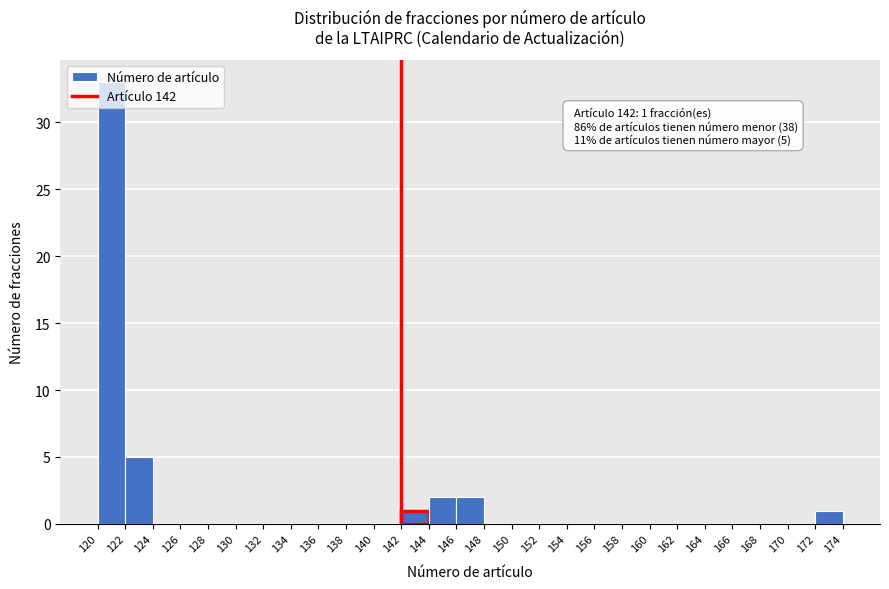

Over which range of the x-axis is the bar tallest?

120 to 122